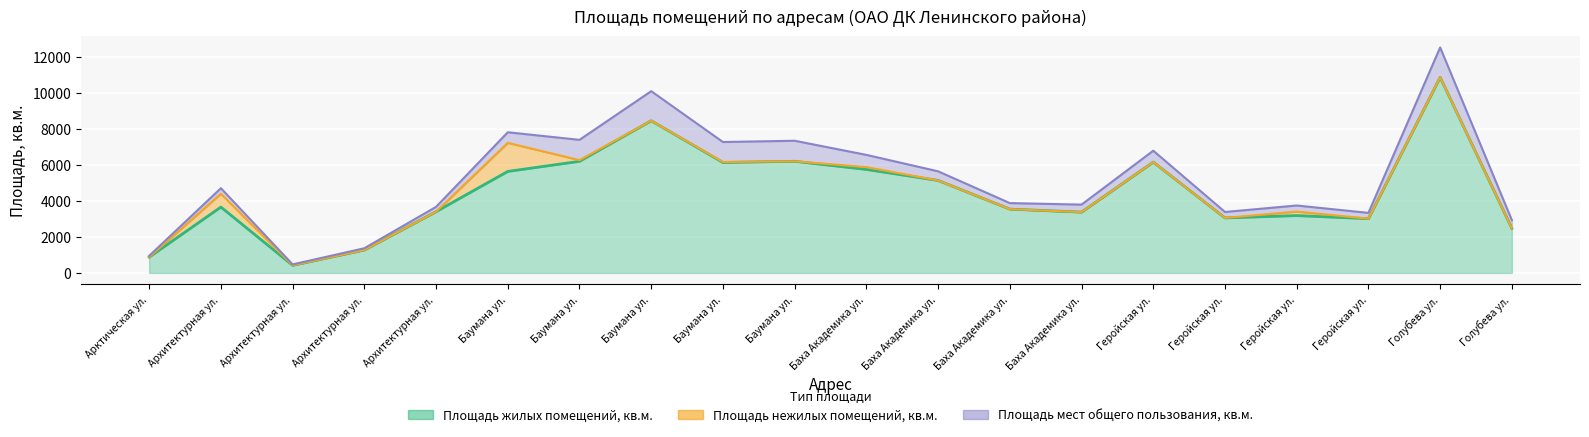

Reading left to right, list all the values displayed in this chart.

Площадь жилых помещений, кв.м.: 877.5	3658.2	422.1	1273.4	3402.1	5638.6	6199.6	8453.4	6136.1	6201.1	5748.5	5137.2	3543.9	3378.1	6155.5	3055.7	3184.8	3014.2	10864.8	2474.3
Площадь нежилых помещений, кв.м.: 0.0	739.3	0.0	0.0	0.0	1587.8	65.3	0.0	25.9	0.0	130.5	0.0	0.0	0.0	0.0	0.0	222.7	0.0	0.0	0.0
Площадь мест общего пользования, кв.м.: 70.6	310.0	52.0	97.1	267.1	587.6	1127.8	1643.8	1110.4	1141.7	678.1	507.5	335.6	416.1	634.2	330.3	337.5	321.2	1662.1	456.0